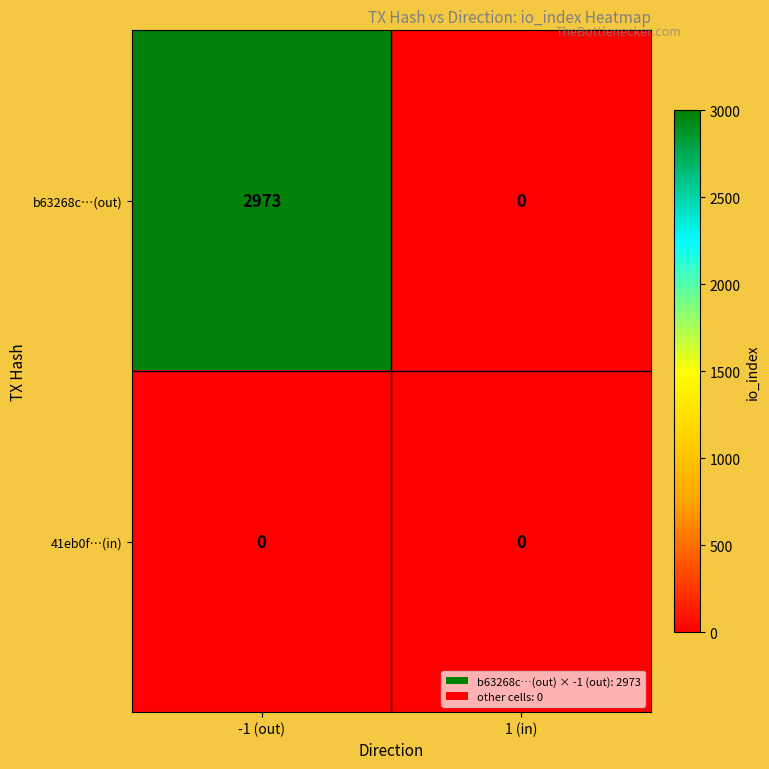

Reading right to left, list all the values displayed in this chart.

b63268c…(out): 0	2973
41eb0f…(in): 0	0